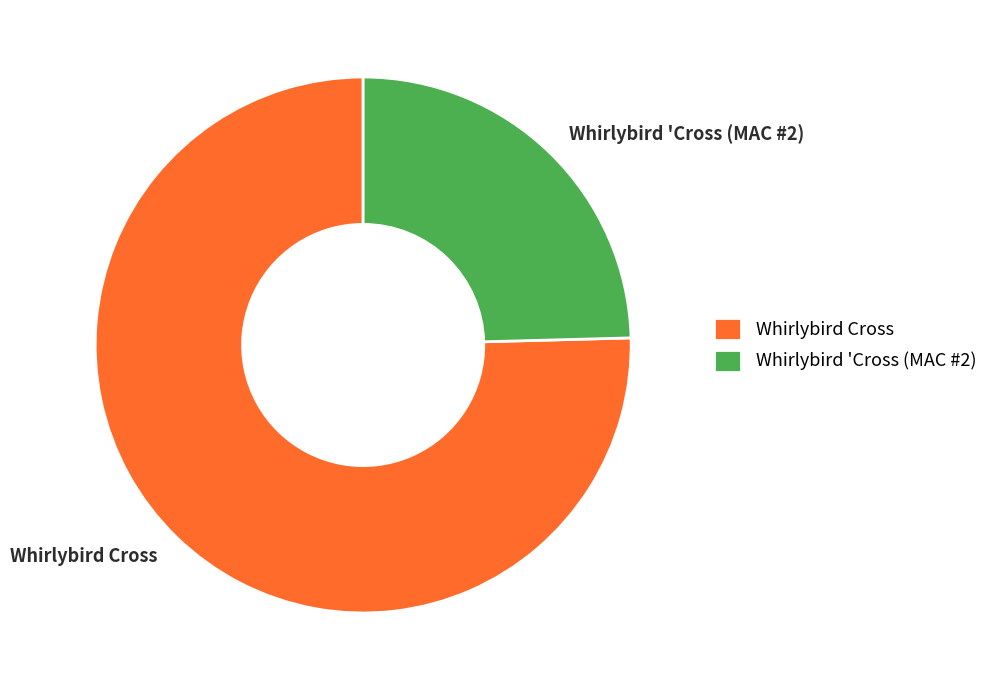

Rank the categories by value from lowest to highest.

Whirlybird 'Cross (MAC #2), Whirlybird Cross